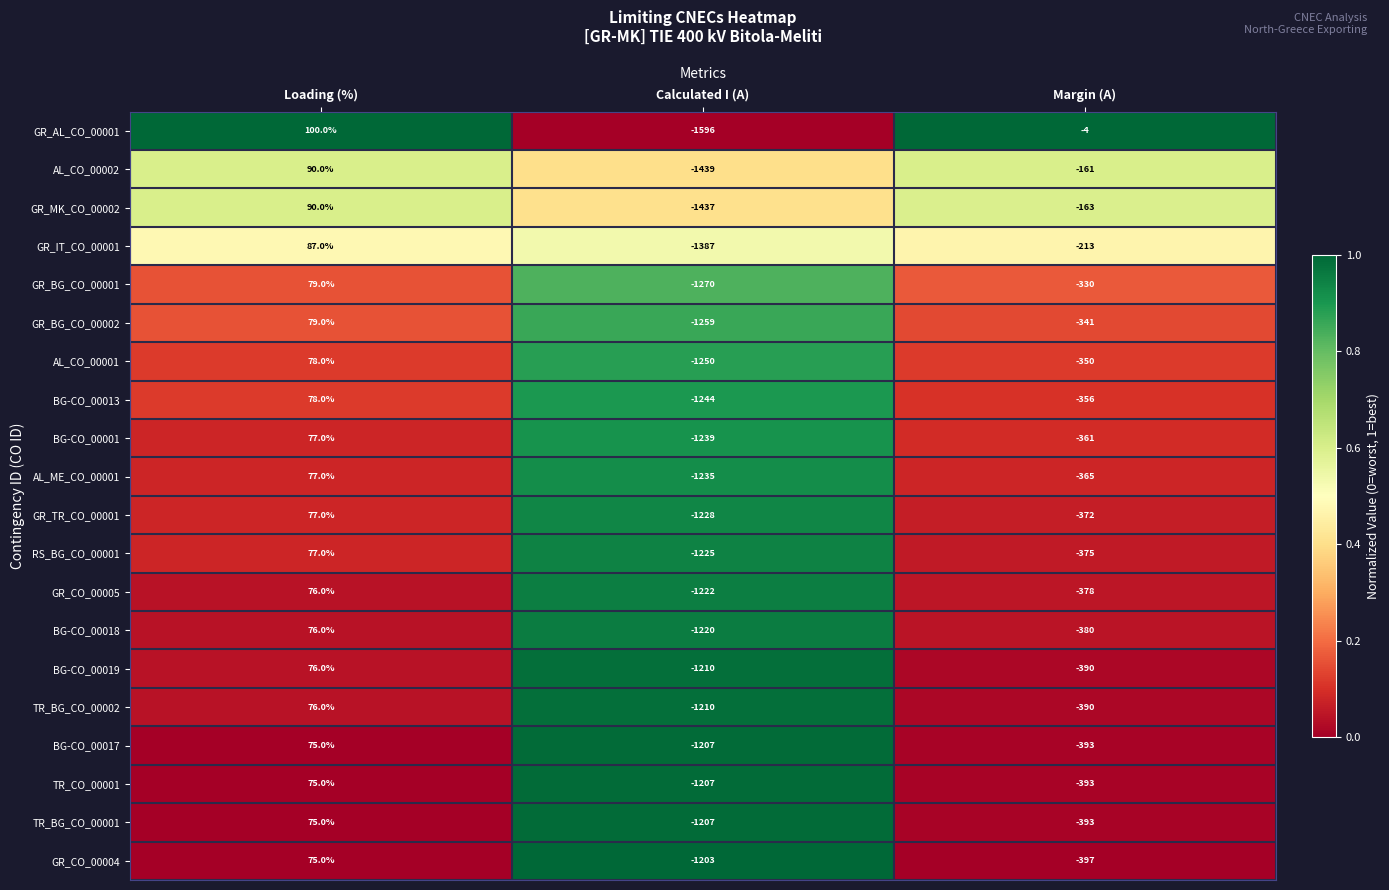

What is the minimum value for BG-CO_00017?

-1207